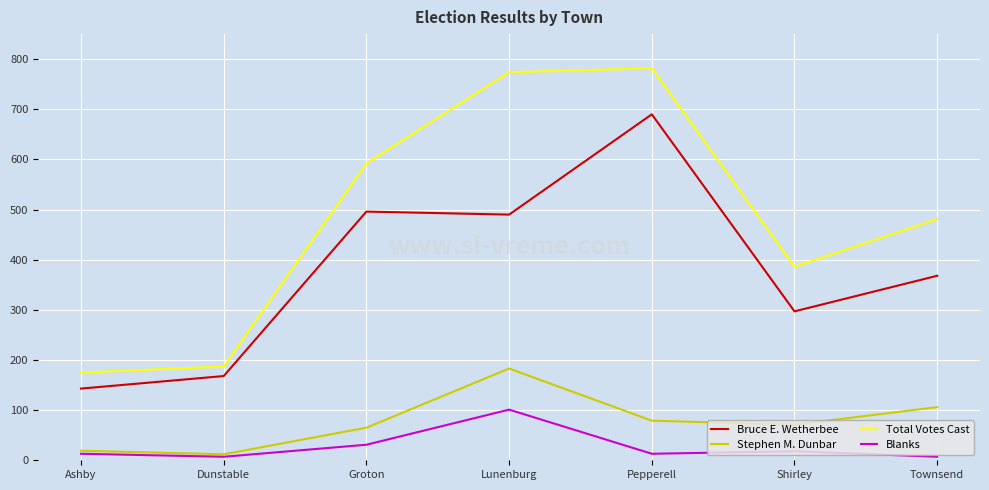

True or false: Stephen M. Dunbar and Total Votes Cast cross at least once.

False